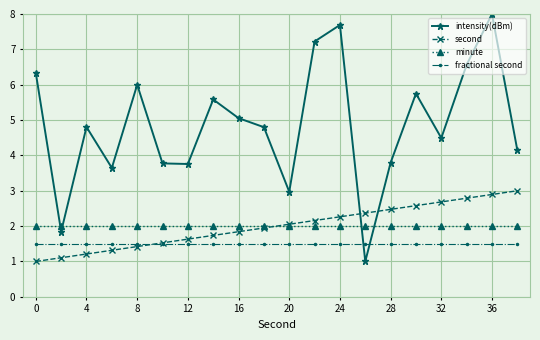

In intensity(dBm), how many points are lower than both neighbors (excluding endpoints)?

6